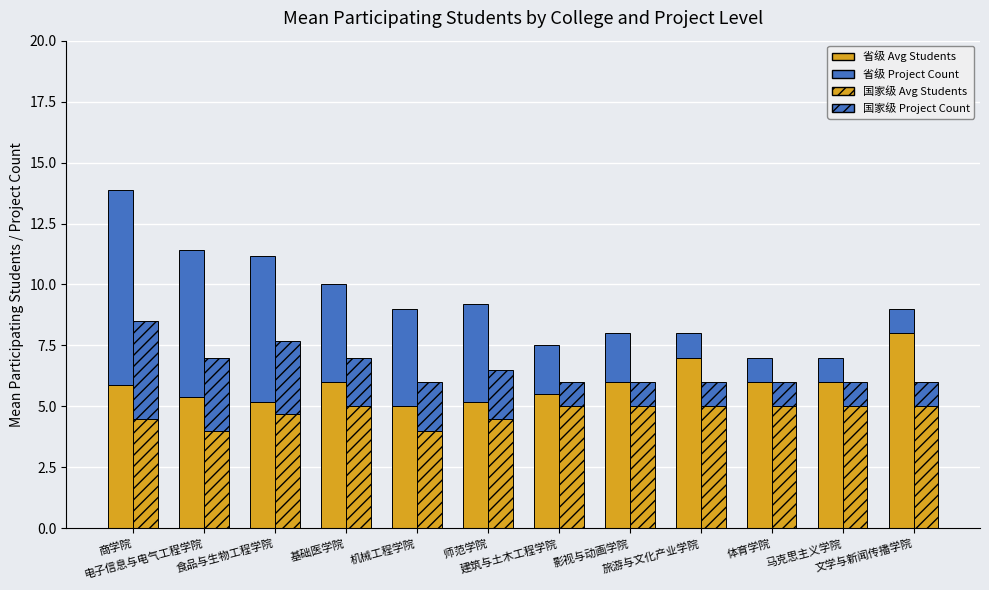

Count the number of categories in the chart.

12